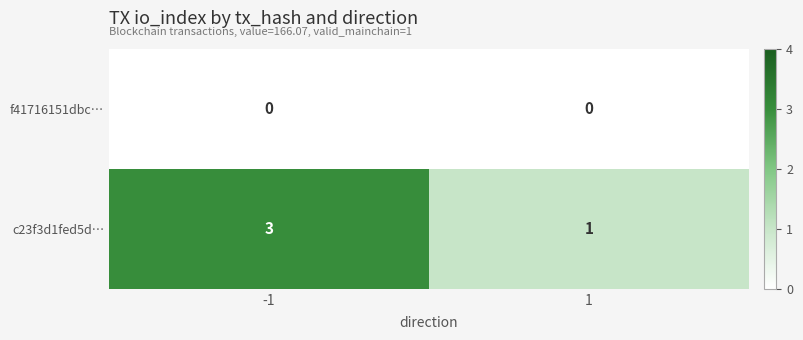

Reading right to left, list all the values displayed in this chart.

f41716151dbc…: 0	0
c23f3d1fed5d…: 1	3